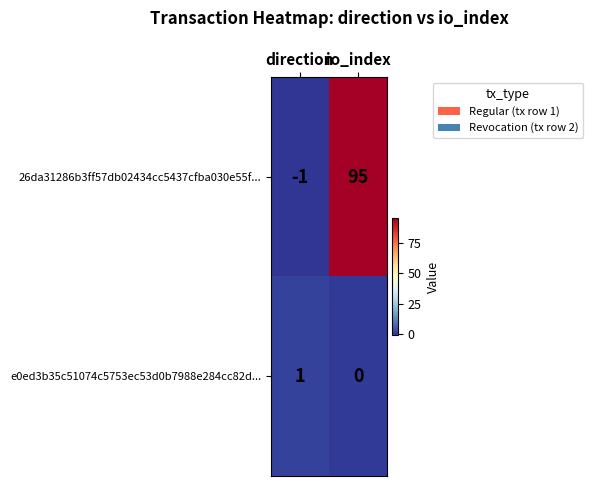

Rank the categories by 26da31286b3ff57db02434cc5437cfba030e55f... value from lowest to highest.

direction, io_index